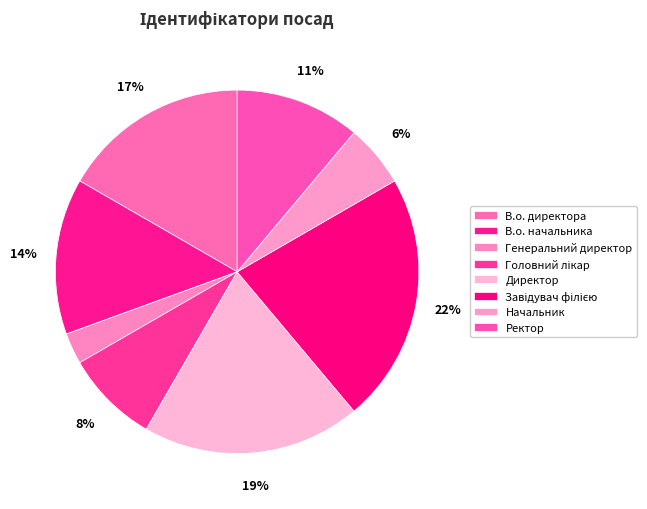

What percentage is the Завідувач філією slice, to the nearest percent?

22%